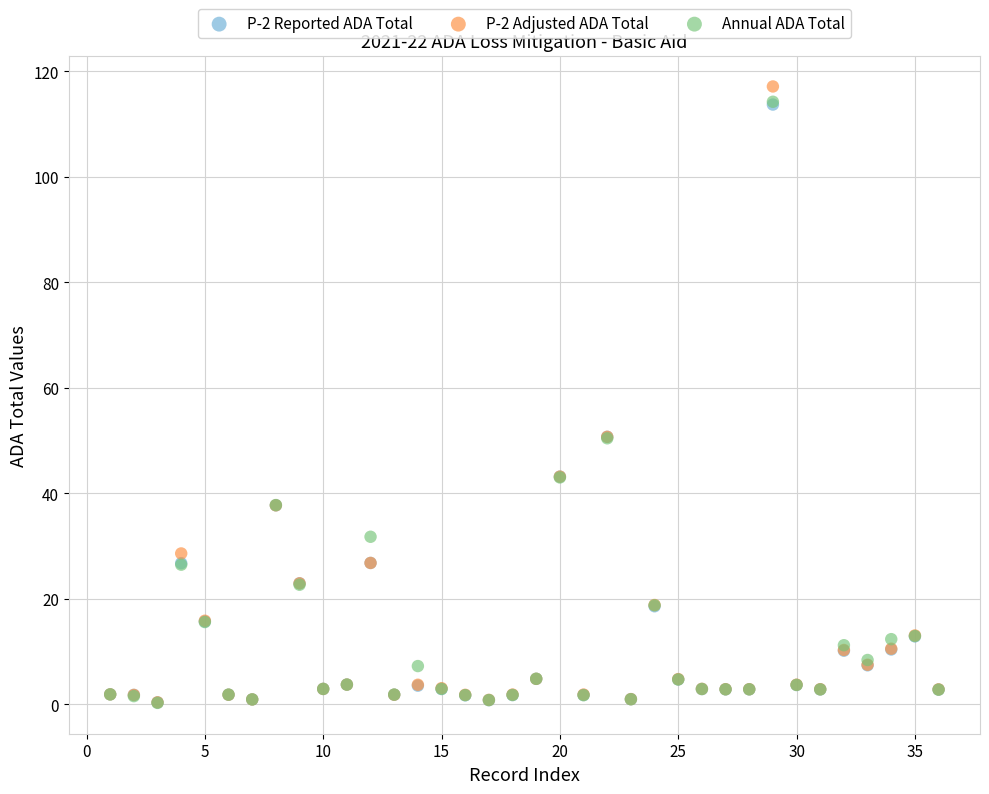

What are all the series names shown in the legend?

P-2 Reported ADA Total, P-2 Adjusted ADA Total, Annual ADA Total